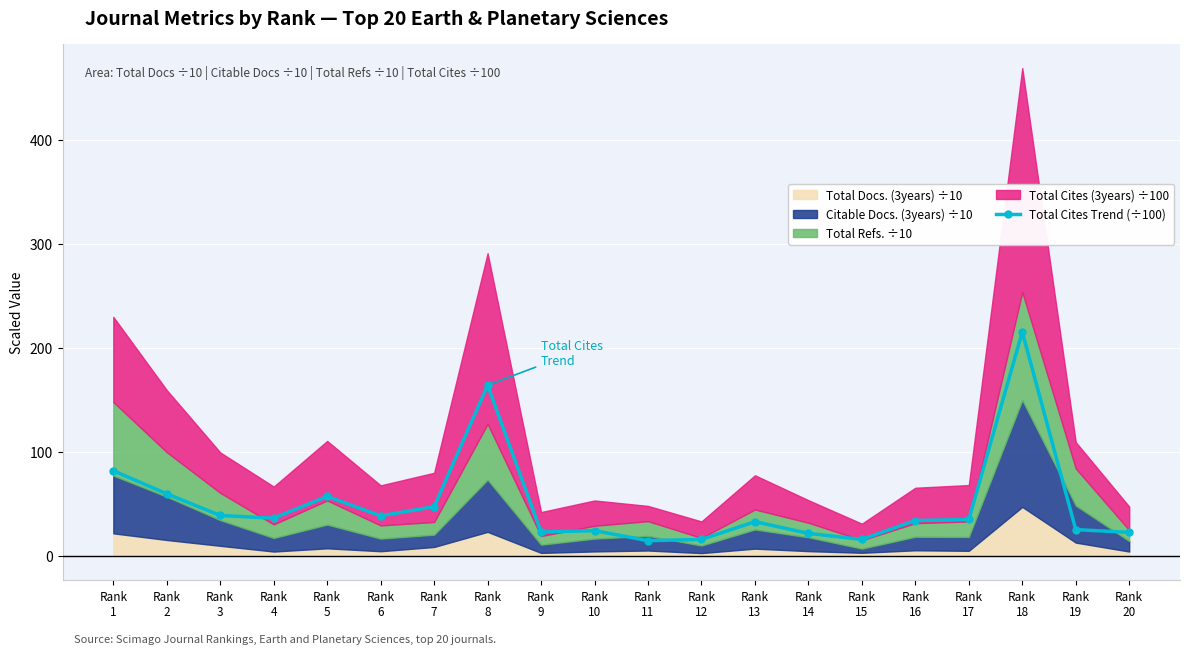

What is the greatest value displayed?

215.3